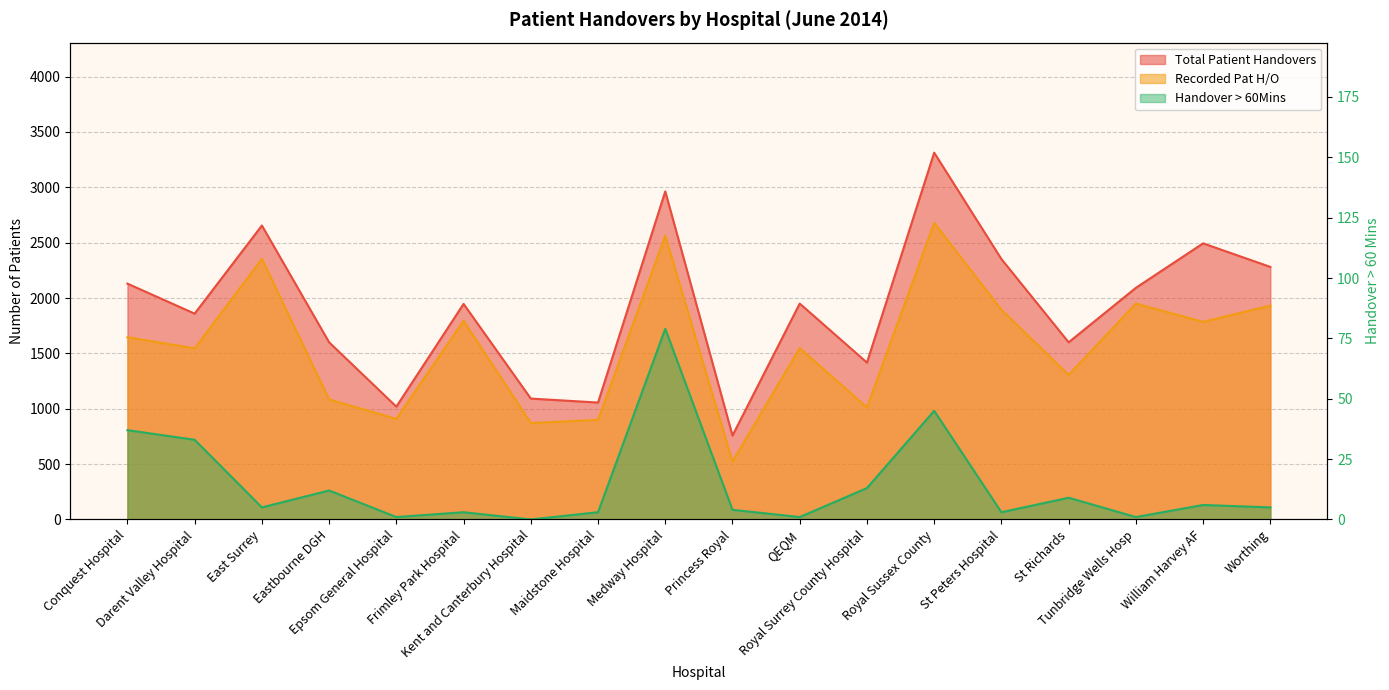

How many lines are shown in the chart?

3